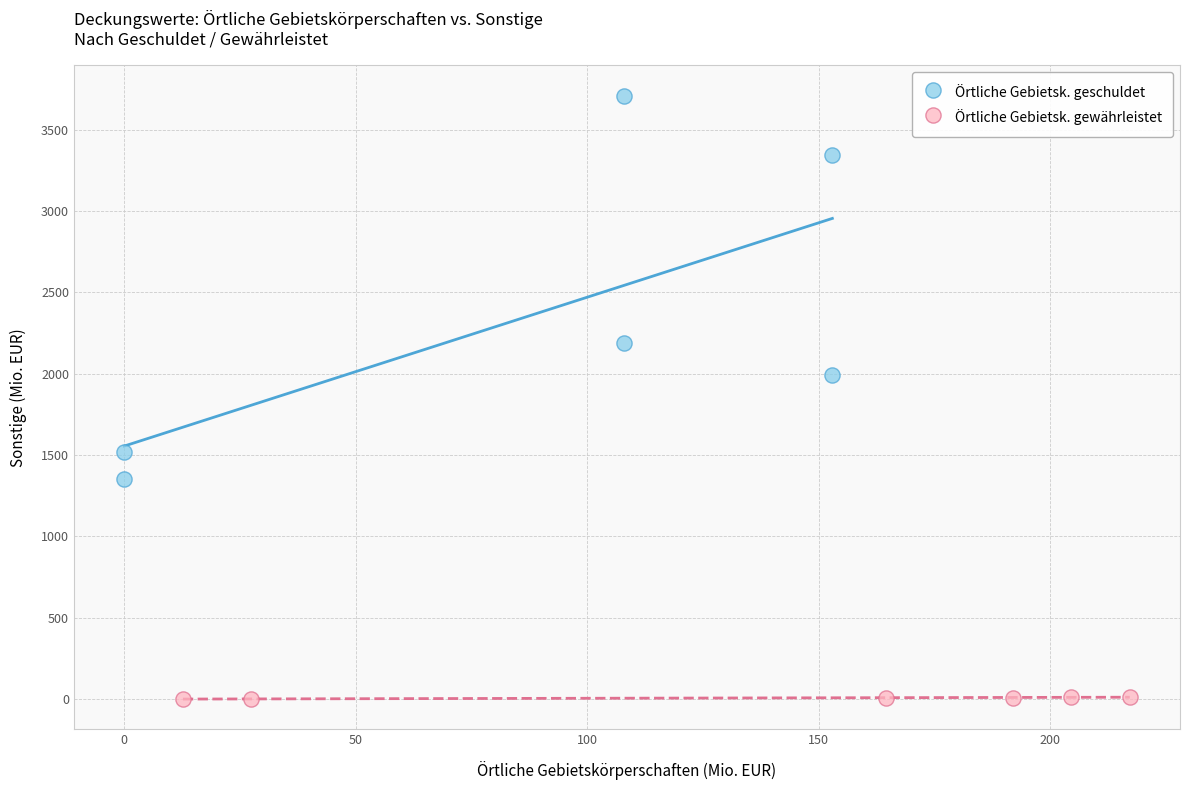

Which series reaches the minimum Y coordinate?

Örtliche Gebietsk. gewährleistet